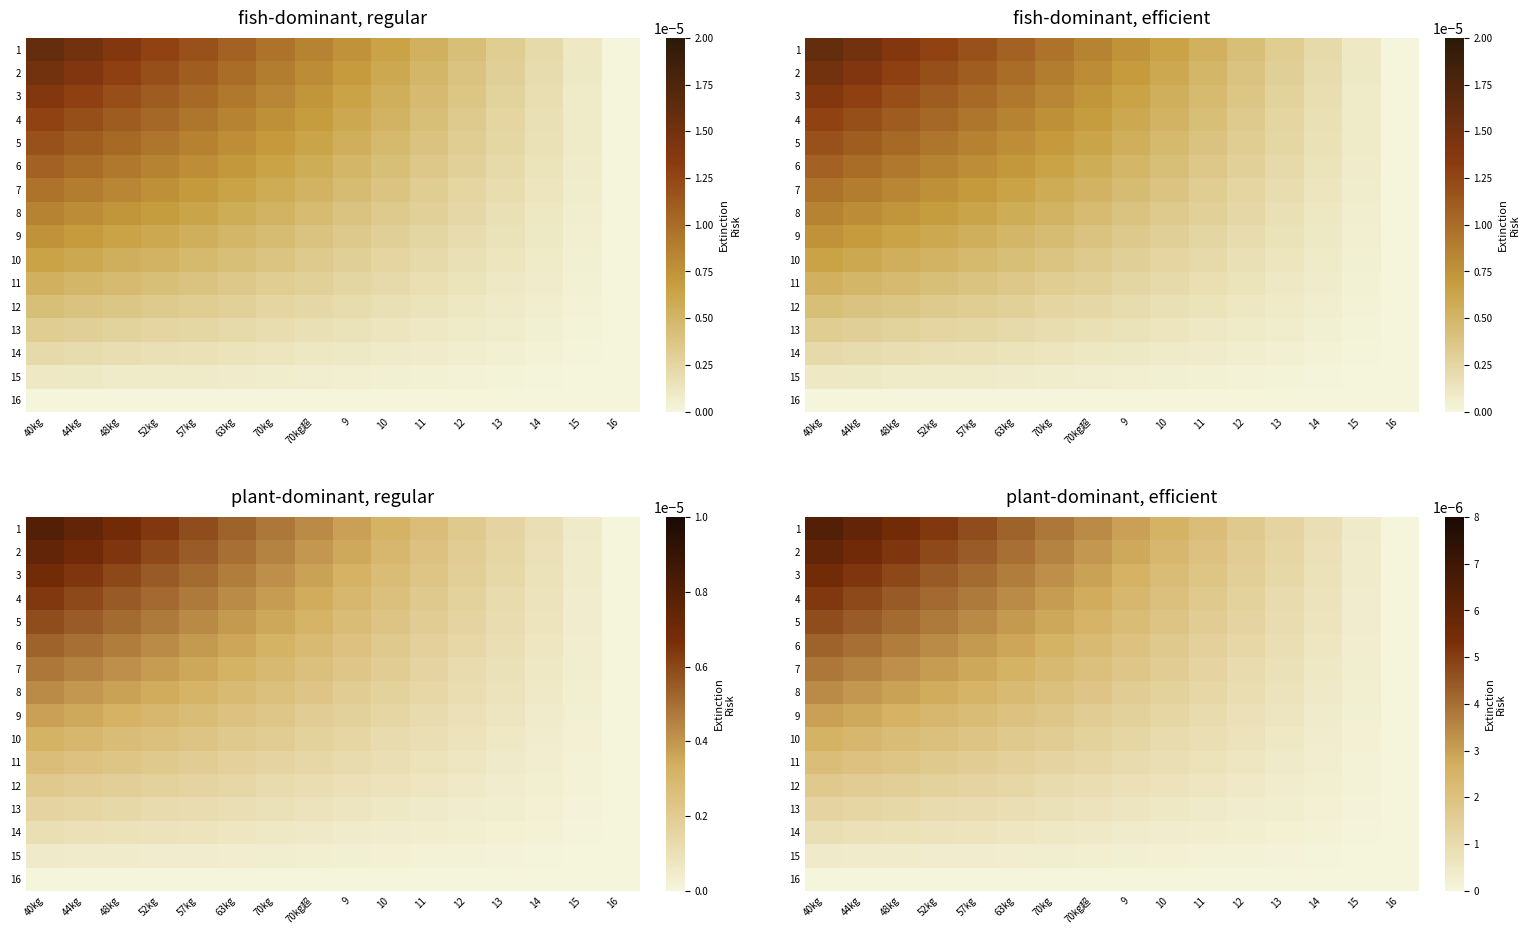

Which category has the highest value in the row_0 series?

40kg